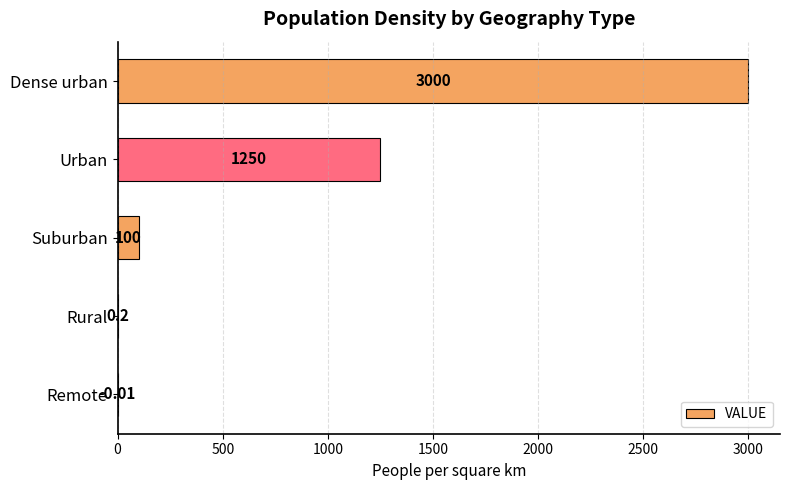

How many series are shown in this chart?

1